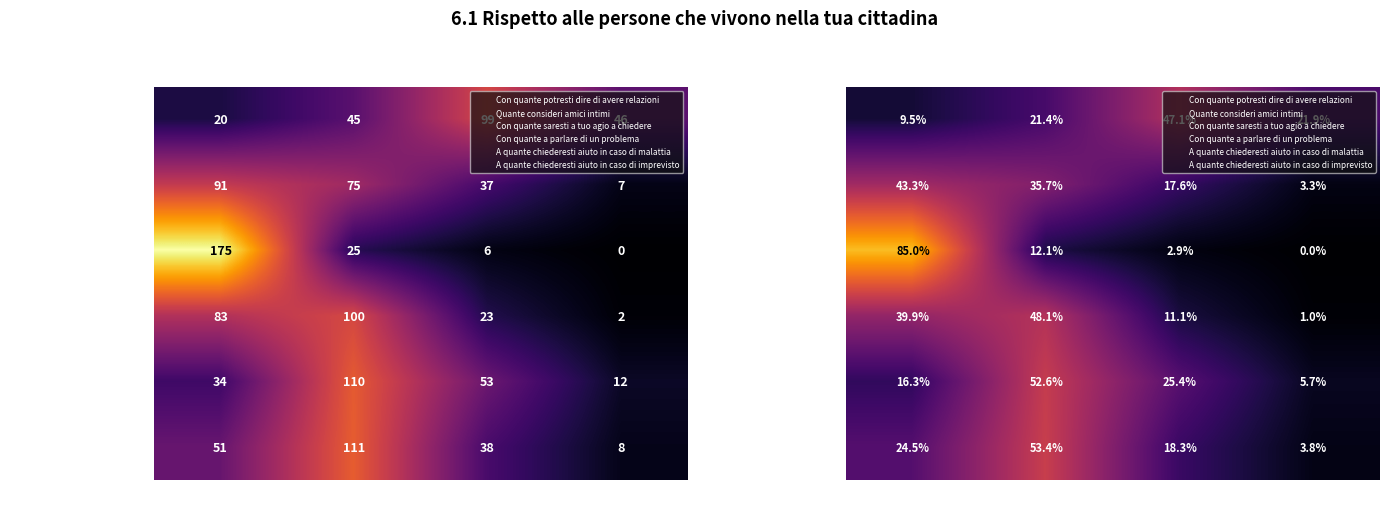

At how many categories does at least one series exceed 8?

4